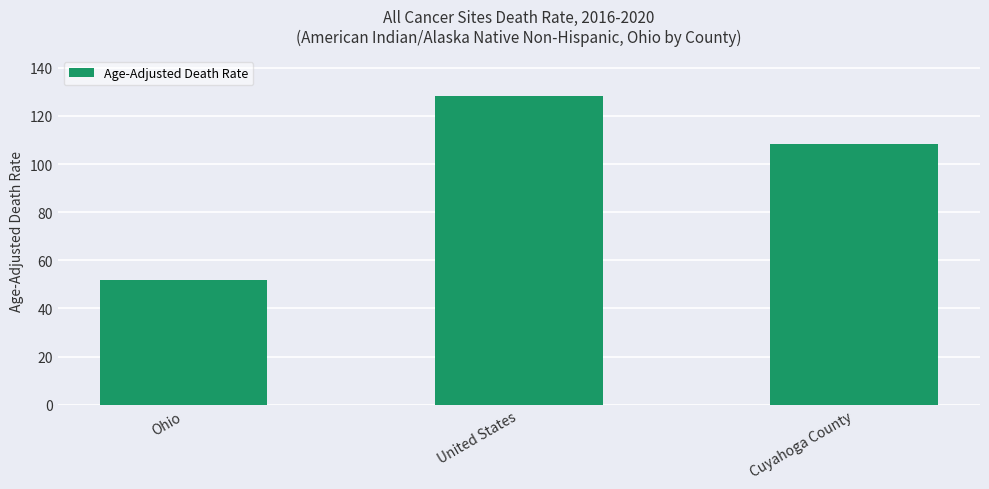

The value at United States is 210.4. True or false?

False